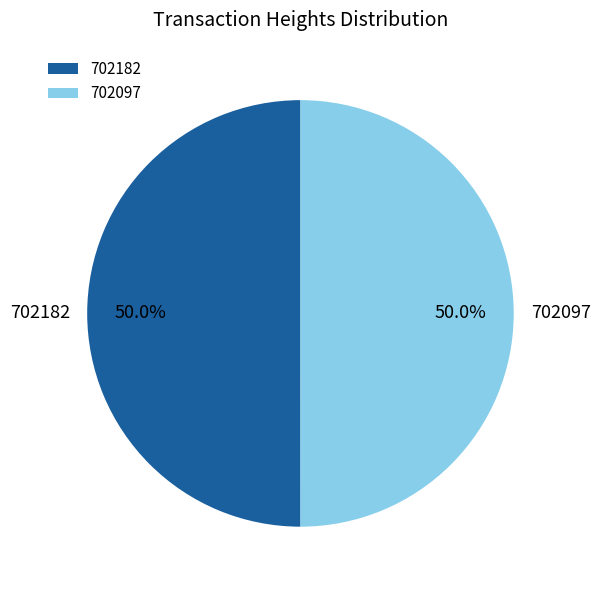

How many segments does this pie chart have?

2